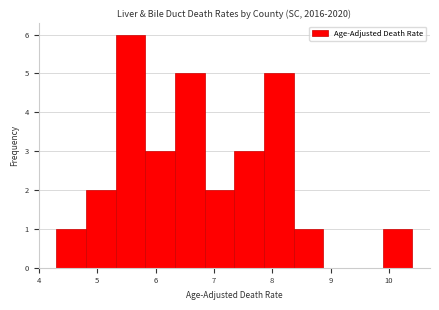

What is the height of the bar covering 7.9 to 8.4 on the x-axis? Neither the bar edges nor the heights are printed on the chart, so give them approximately, as read against the axes.

5